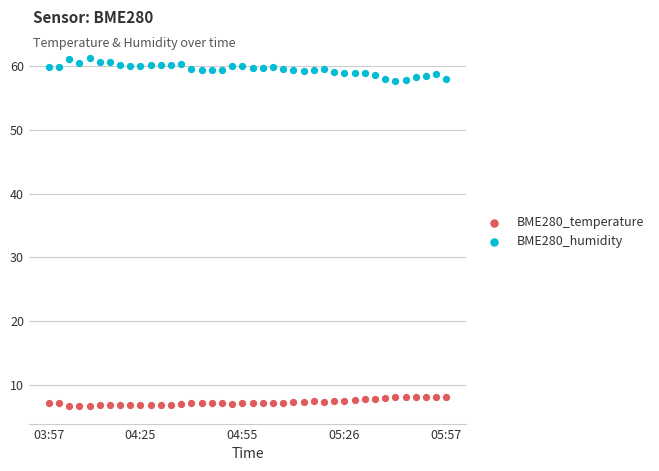

Which series contains the highest Y value?

BME280_humidity